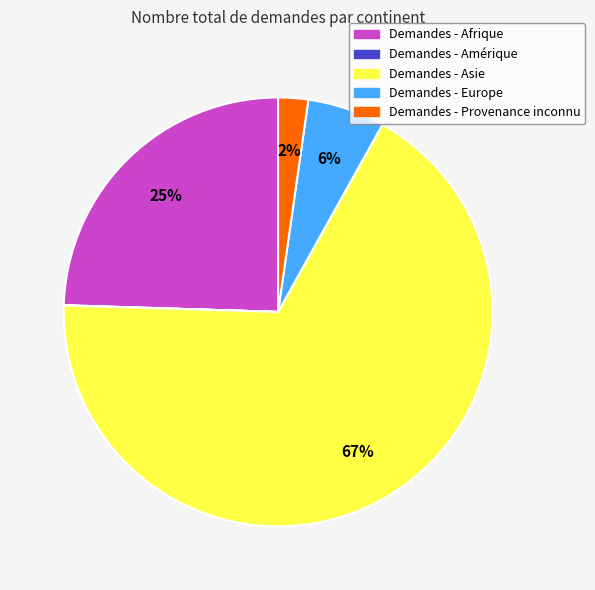

Is there any slice that represents more than half of the pie?

Yes